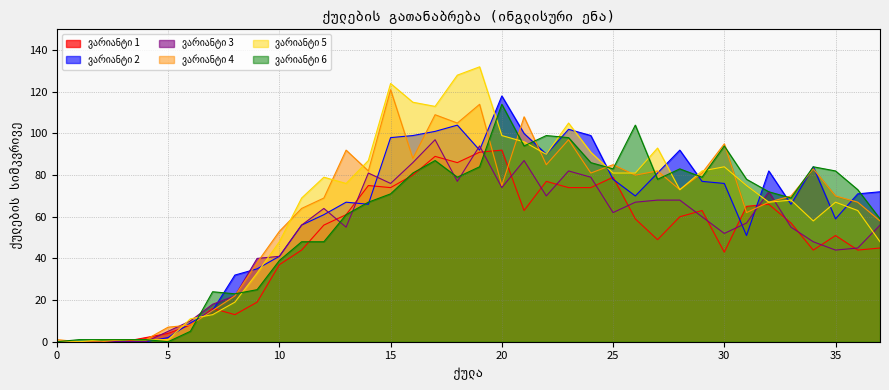

At which category does the chart reach its peak across all series?

19